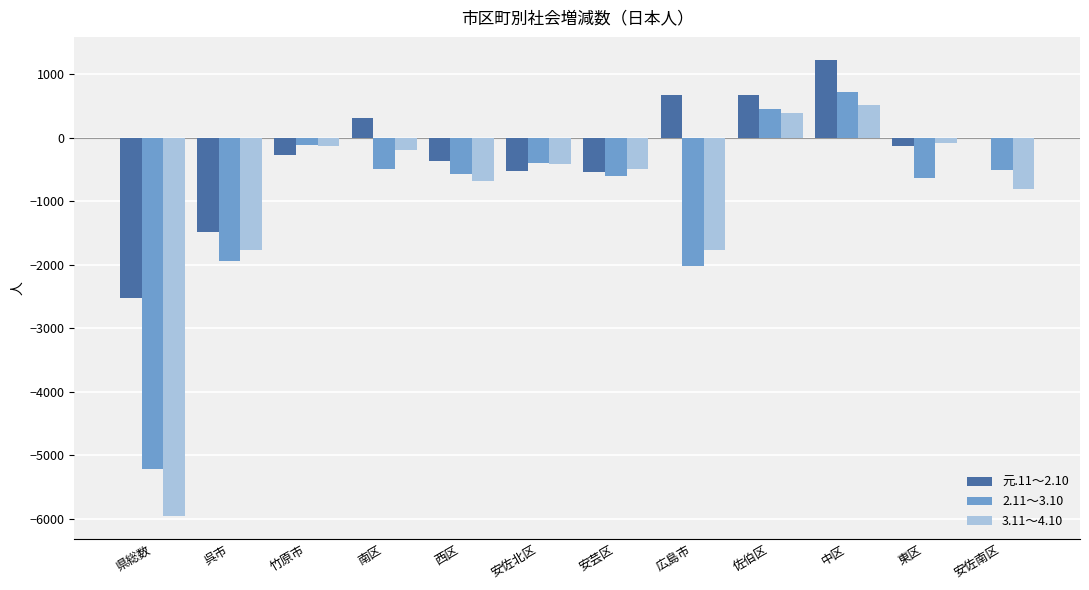

How many data points does each series have?

12